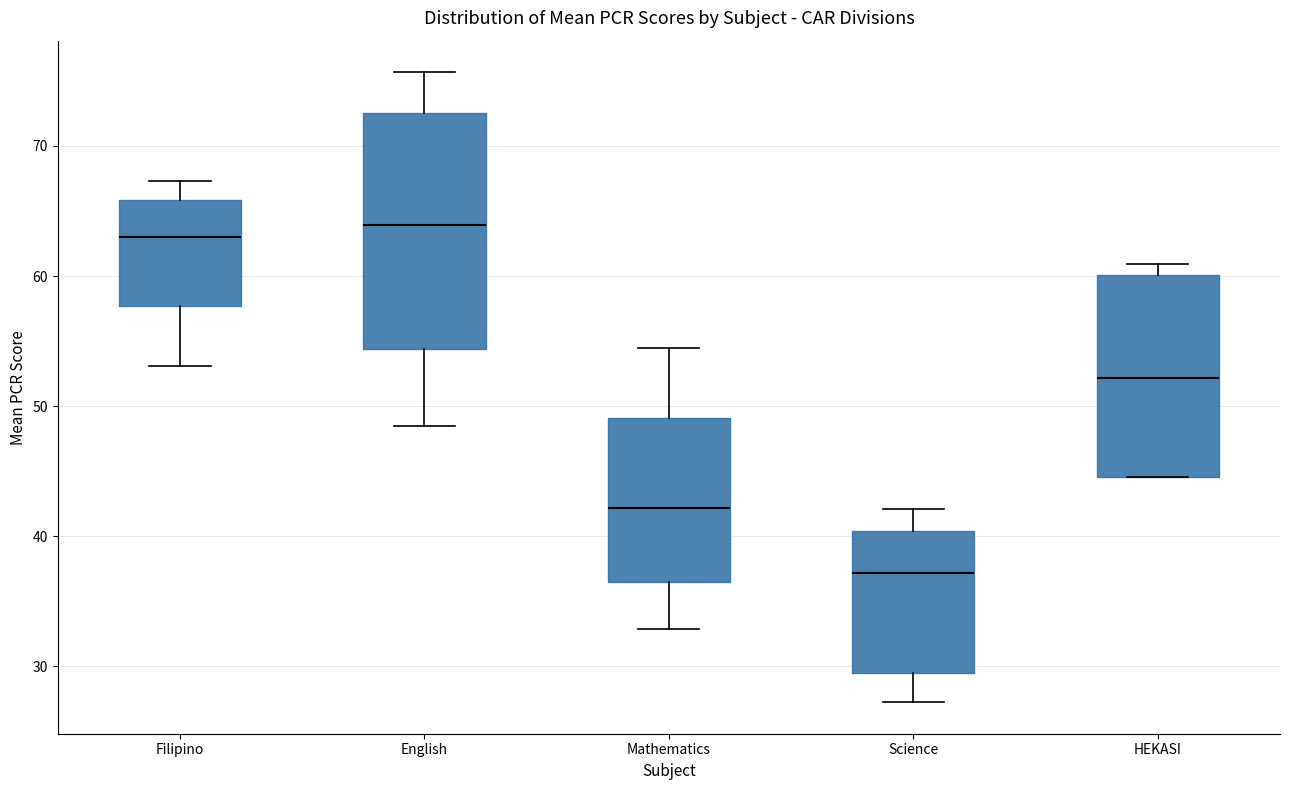

Which box is the tallest, from its lower edge to its upper edge?

English